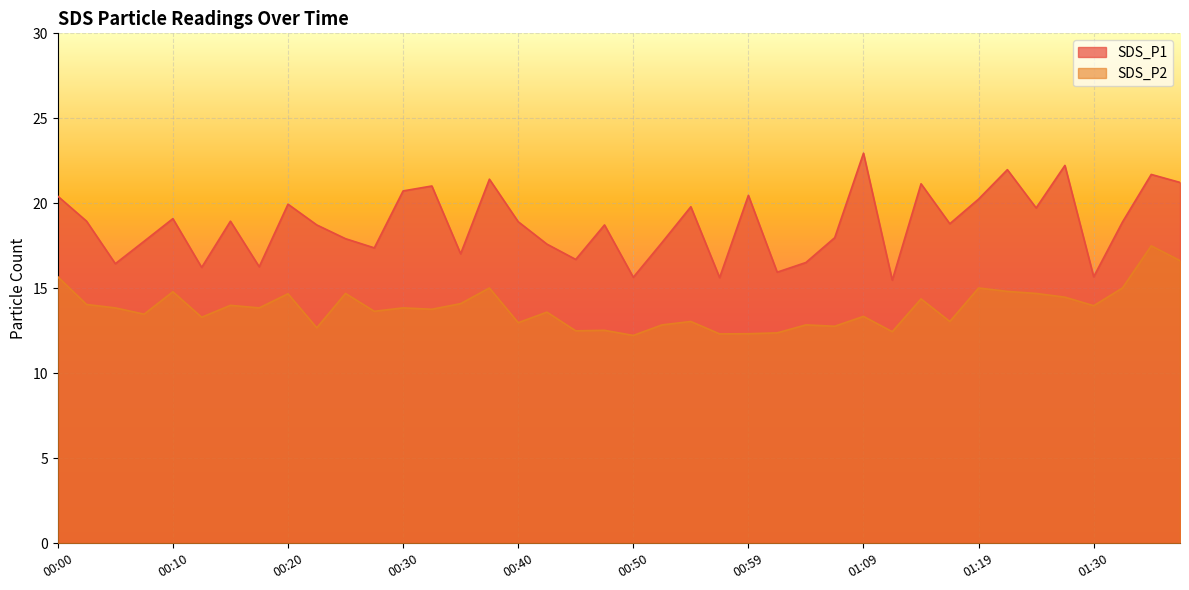

Which series has the largest total across all categories?

SDS_P1 line